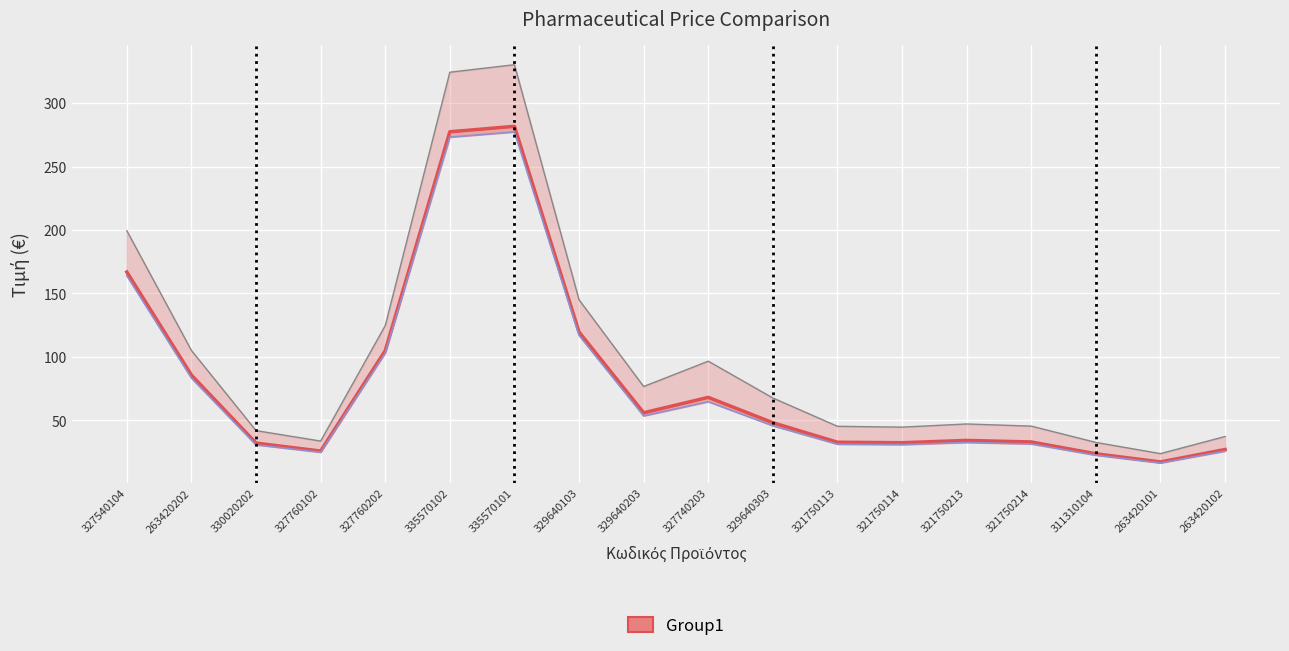

True or false: Χονδρική Τιμή has more than 1 points higher than both neighbors.

True